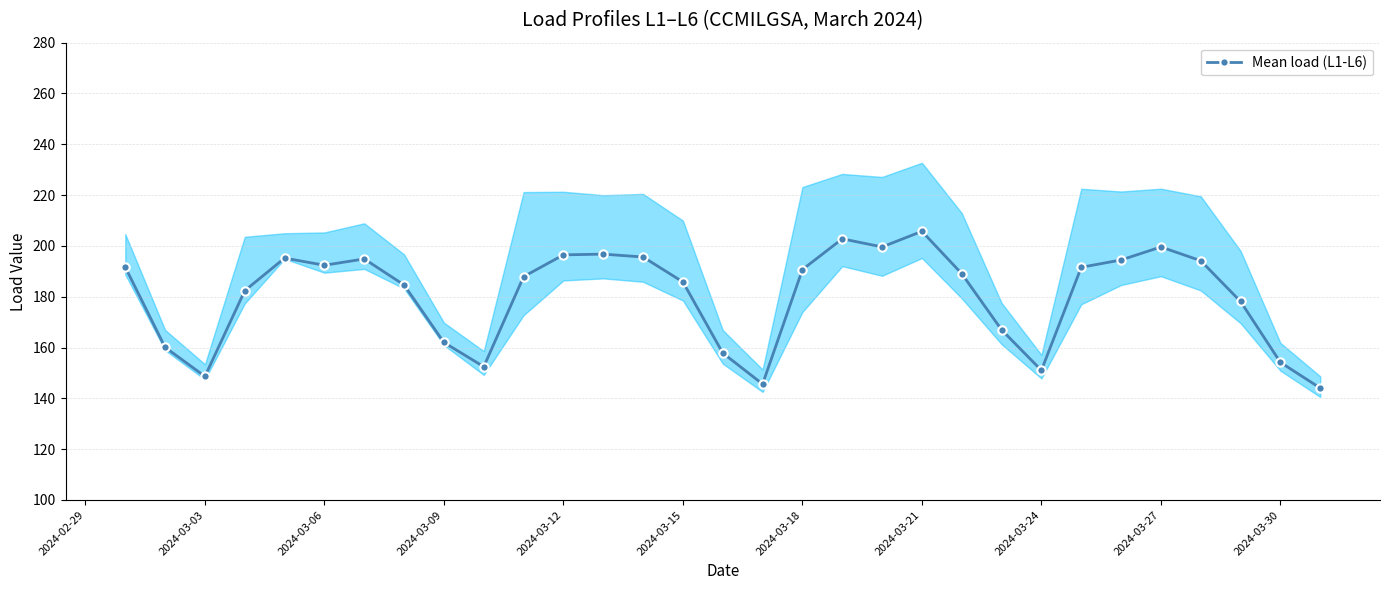

True or false: the data has more than 1 interior local peaks.

True